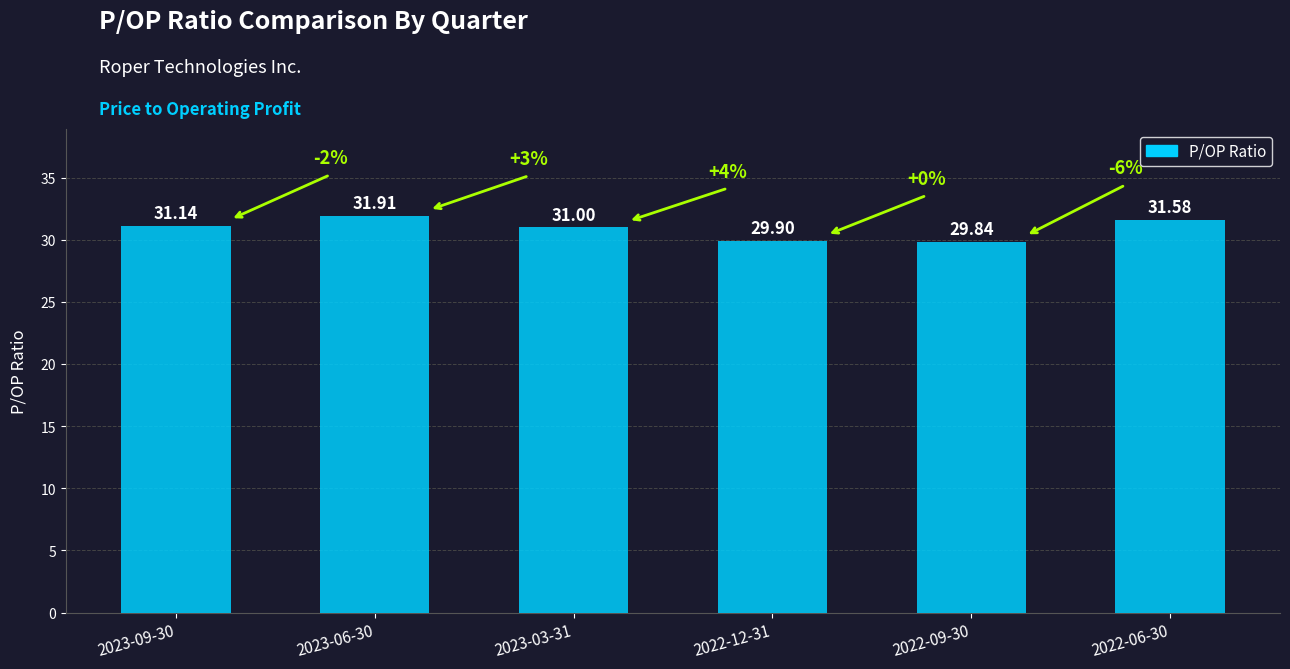

What is the ratio of the value at 2023-09-30 to the value at 2023-06-30?

1.0